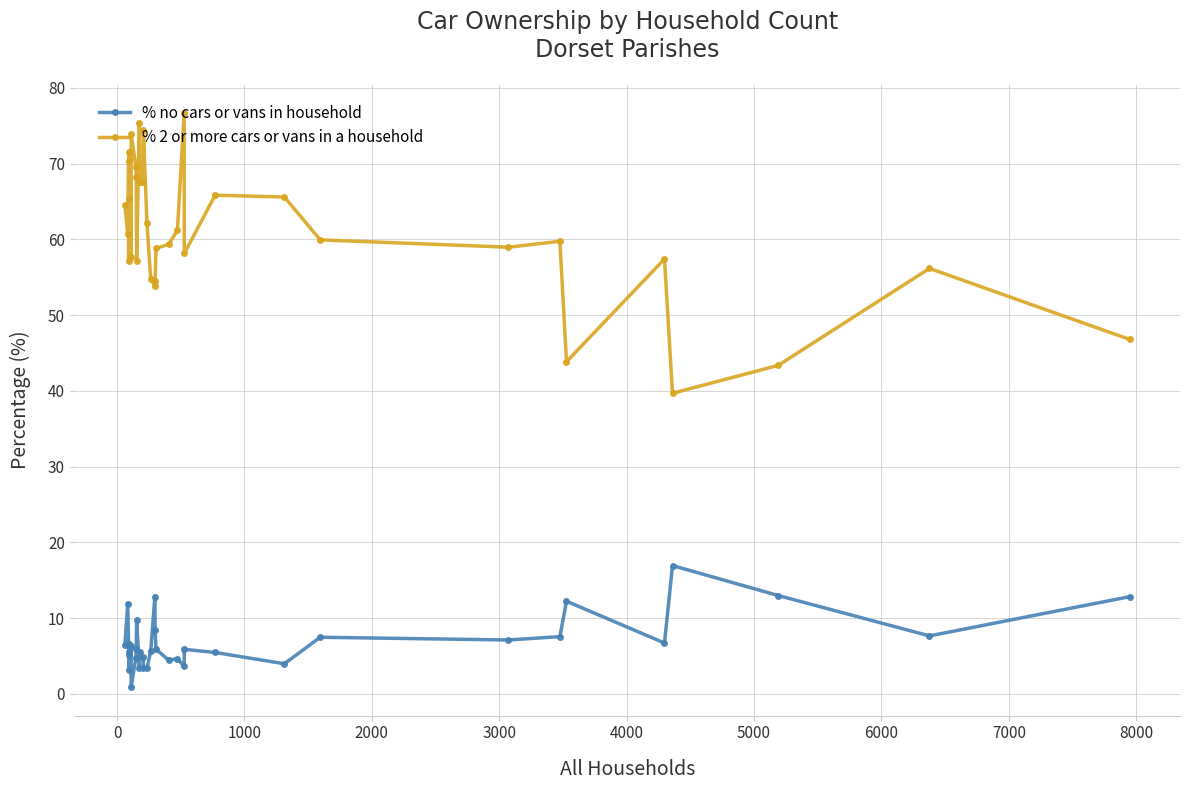

True or false: % 2 or more cars or vans in a household and % no cars or vans in household intersect in this chart.

False